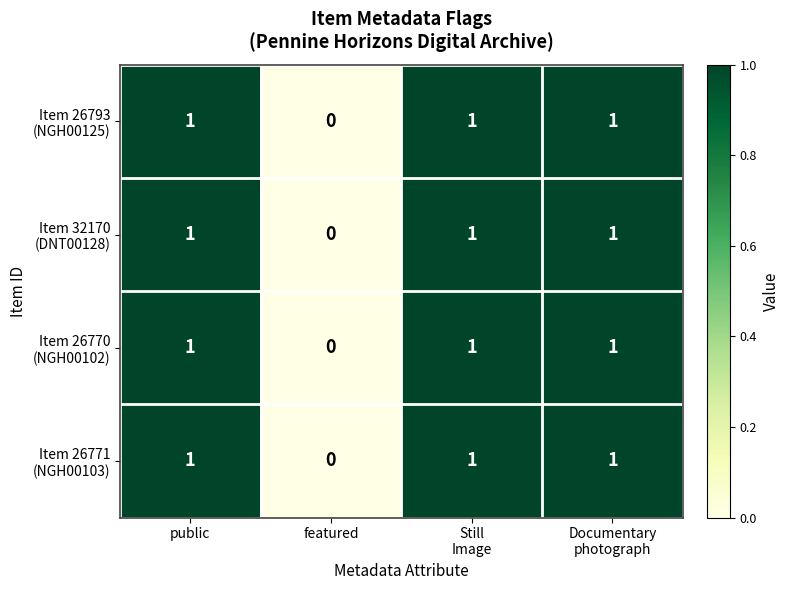

How many data points does each series have?

4